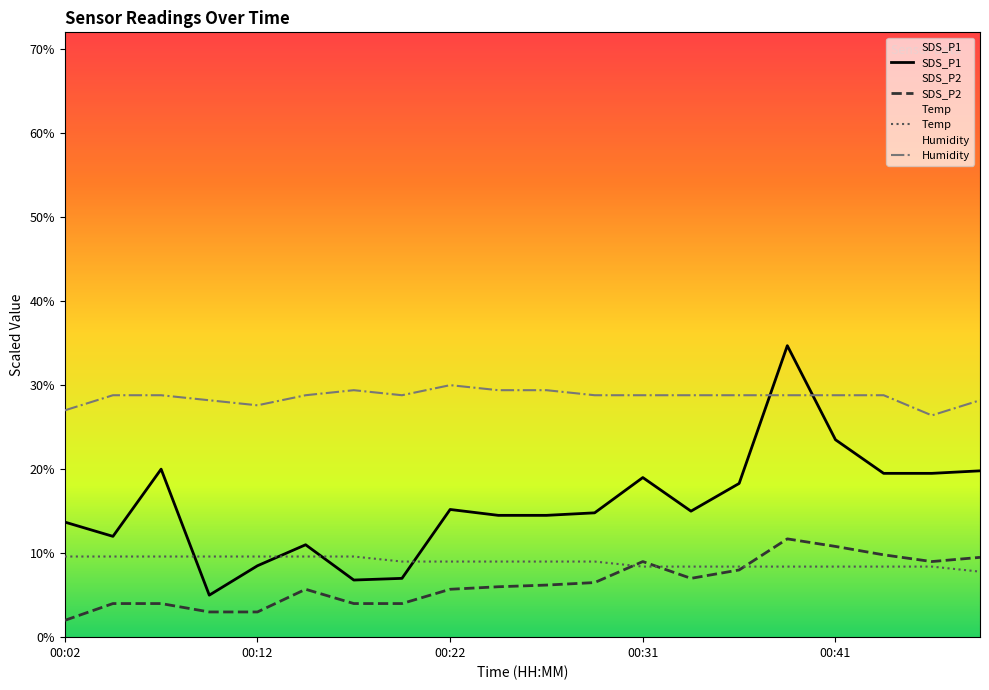

At 00:14, list the series in order from smallest to largest.

SDS_P2, Temp, SDS_P1, Humidity